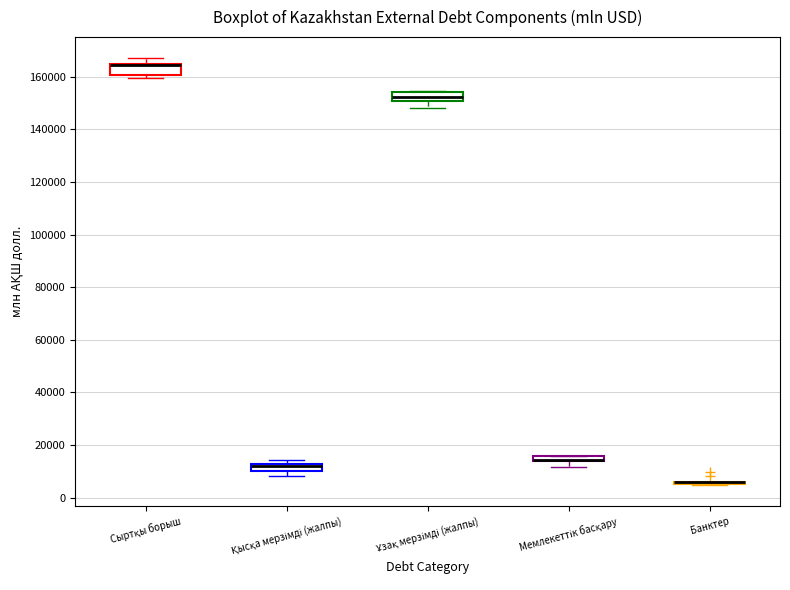

Where does the lower whisker of the box for Ұзақ мерзімді (жалпы) end on the y-axis? The values are not printed on the chart, so give them approximately, as read against the axis.

148000